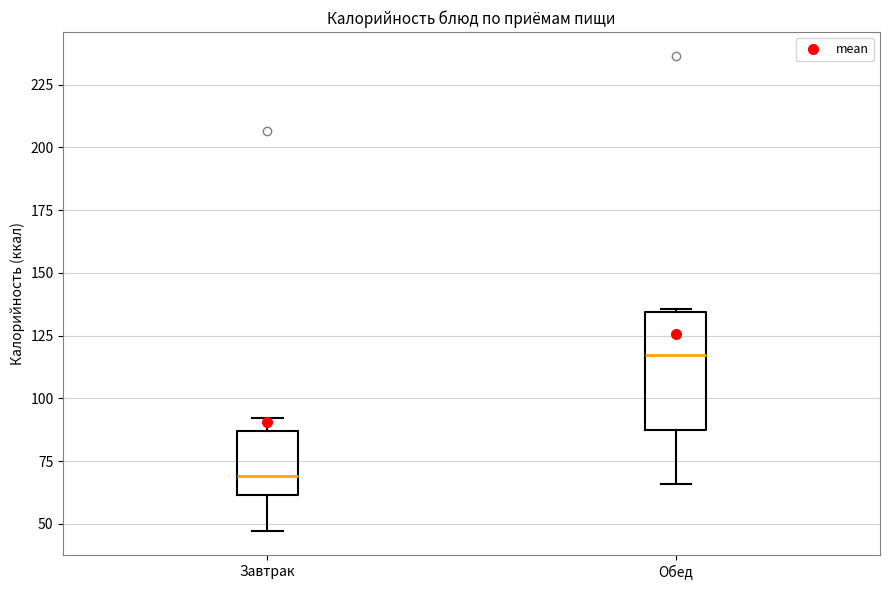

Reading left to right, transcribe this box plot: for each box, give where its median line is, the range the box spans, and where its two whiskers end, as read against the y-axis. The values are not printed on the chart, so give them approximately, as read against the axis.

Завтрак: median 70, box 60 to 85, whiskers 45 to 90
Обед: median 115, box 85 to 135, whiskers 65 to 135